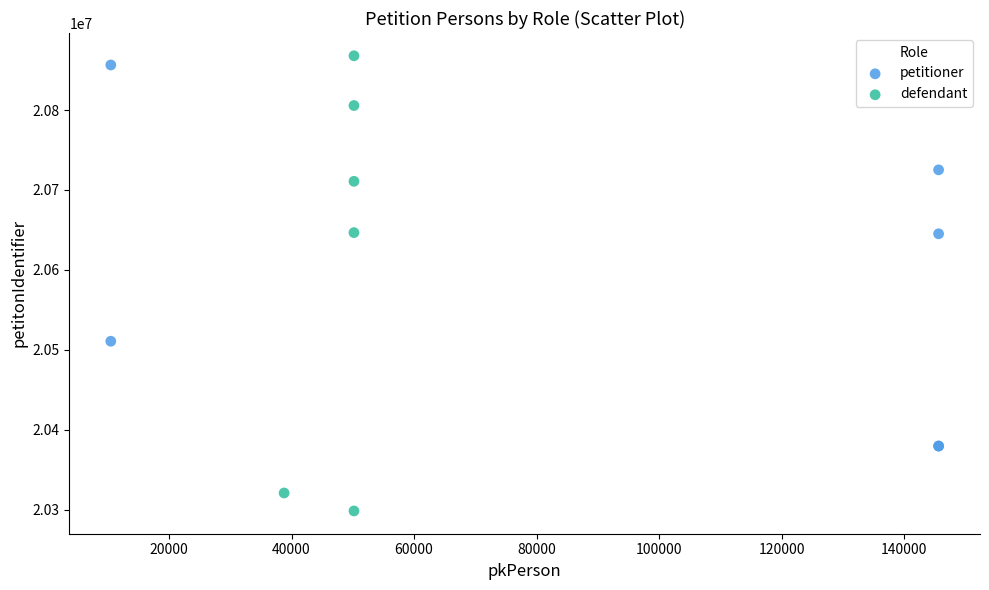

What are all the series names shown in the legend?

petitioner, defendant